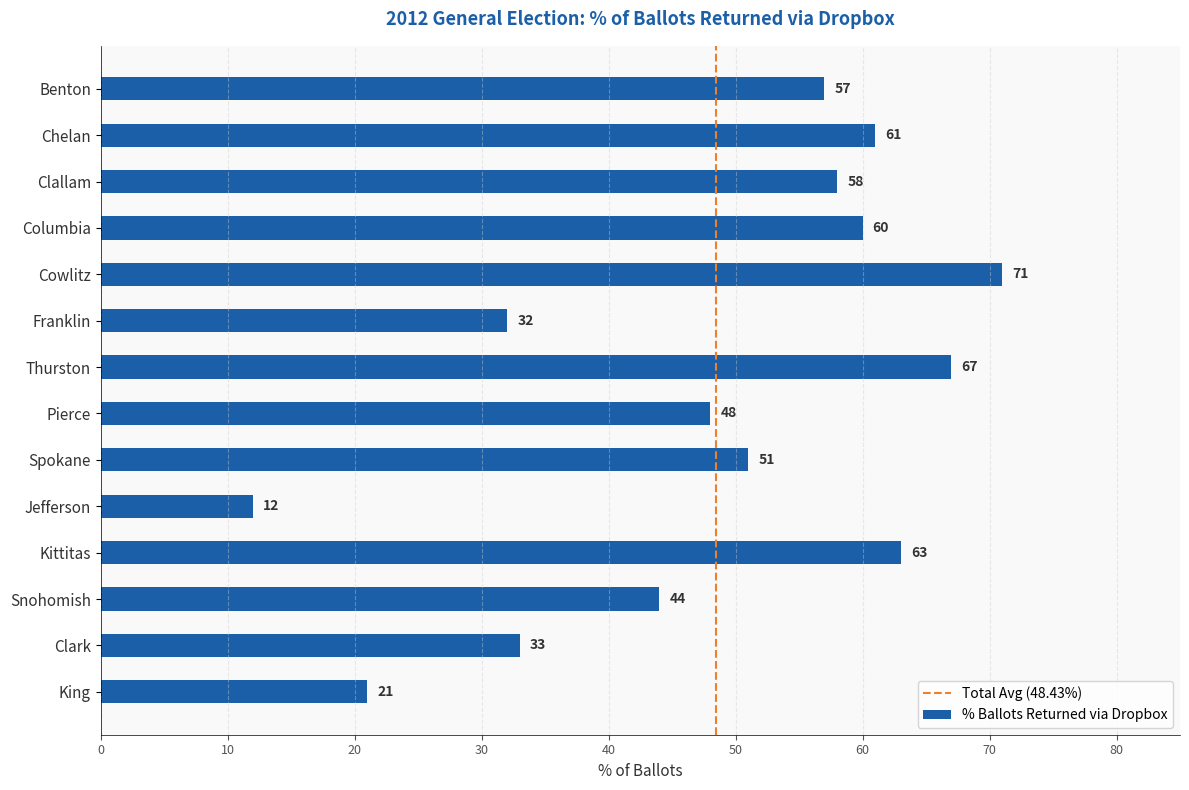

Which has a higher value, Cowlitz or Franklin?

Cowlitz